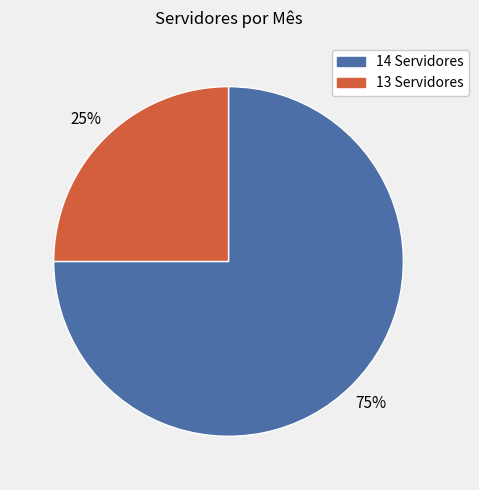

Does any single category account for the majority?

Yes